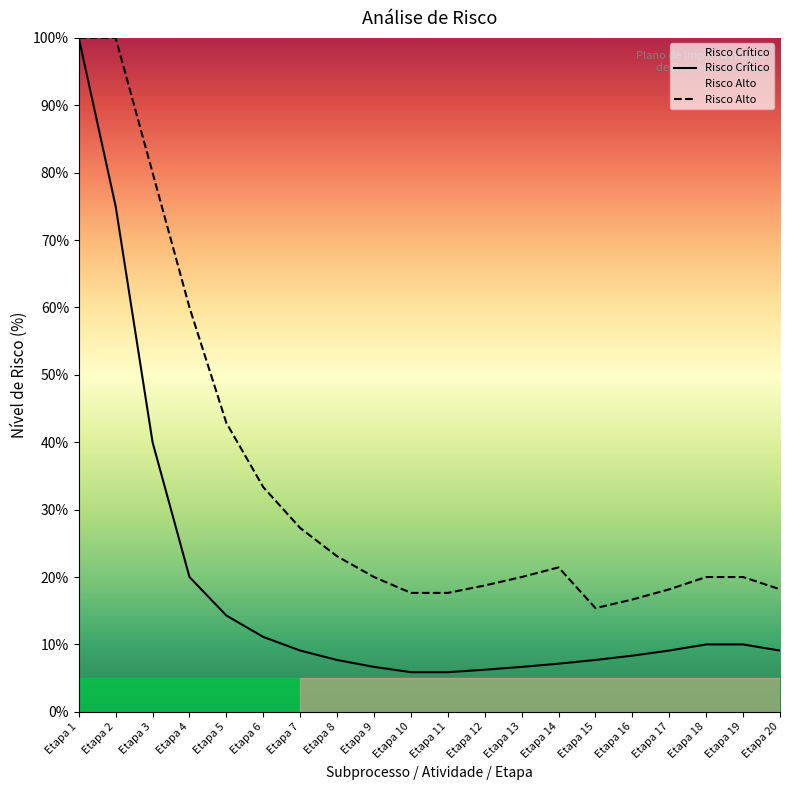

What is the sum of the Risco Alto values at Etapa 12 and Etapa 10?

36.4